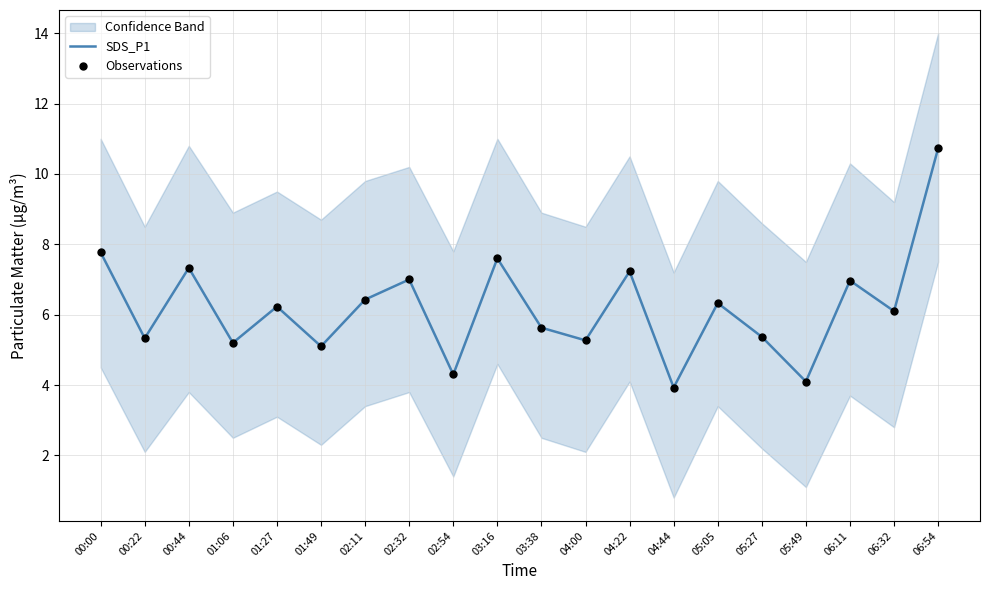

Which series reaches the minimum Y coordinate?

SDS_P1